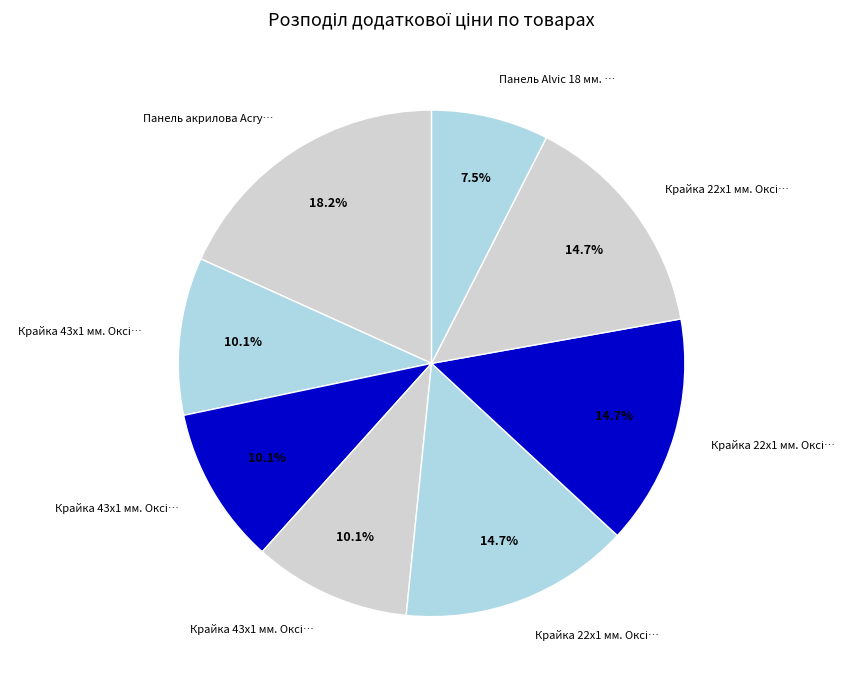

To the nearest percent, what is the average slice percentage?

12%